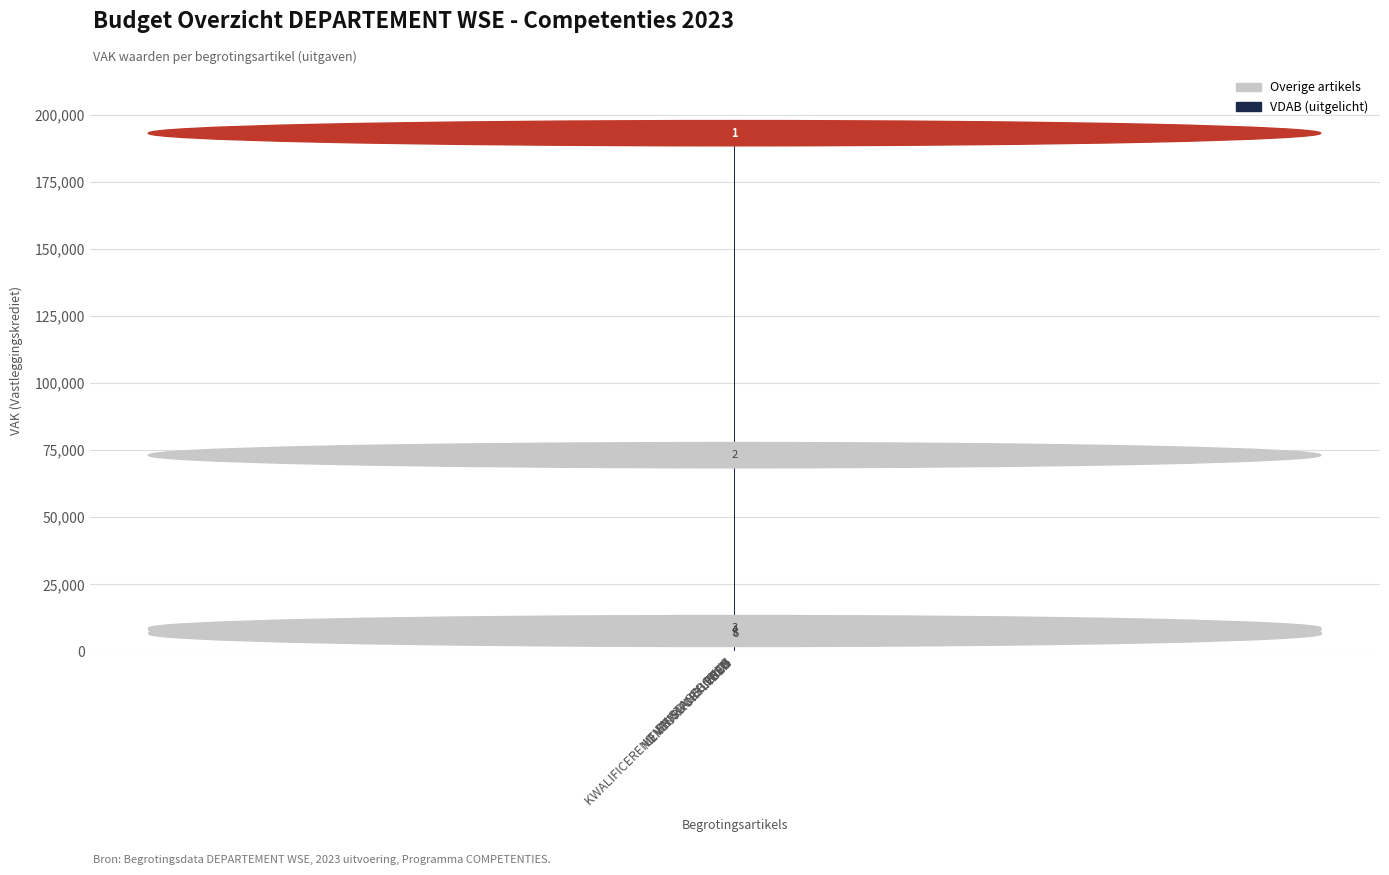

At which label is the value closest to 95168?

EN STAGEBONUS